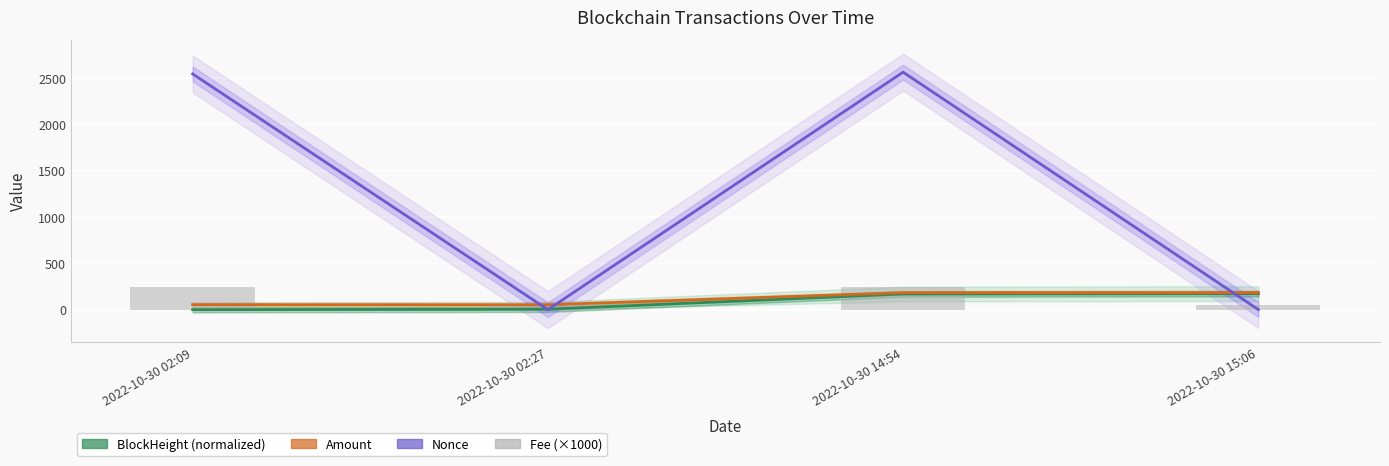

What is the difference between the Amount values at 2022-10-30 02:27 and 2022-10-30 15:06?

130.4